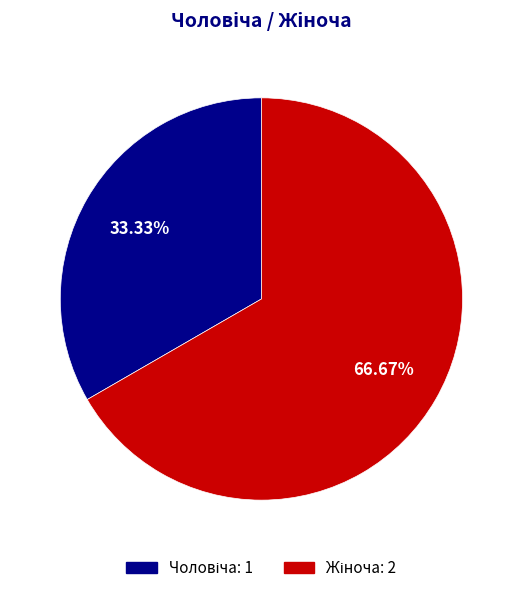

Count the number of slices in the pie.

2